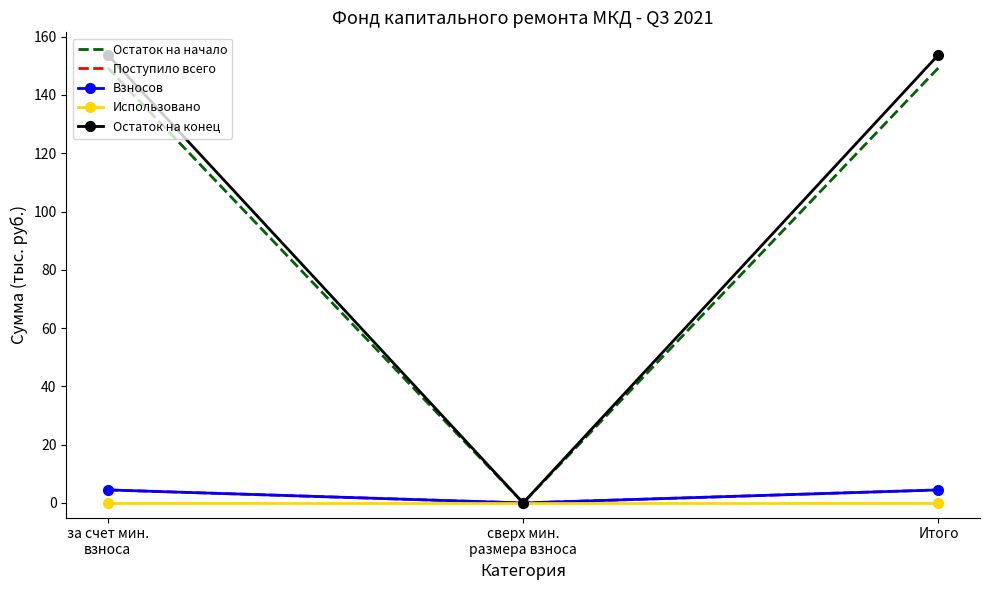

Rank the series by their maximum value, from highest to lowest.

Остаток на конец, Остаток на начало, Поступило всего, Взносов, Использовано